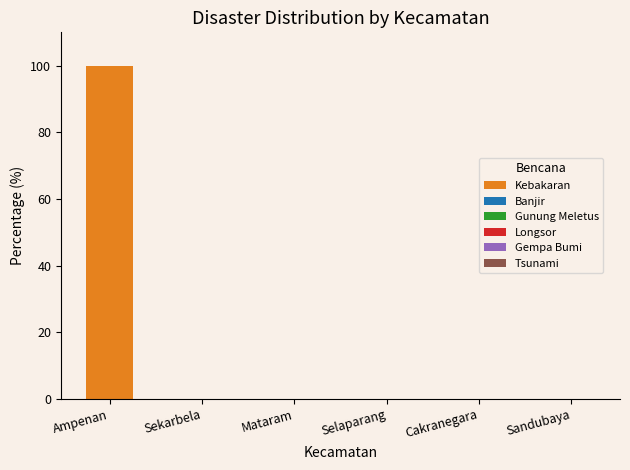

The value at Mataram is 30. True or false?

False